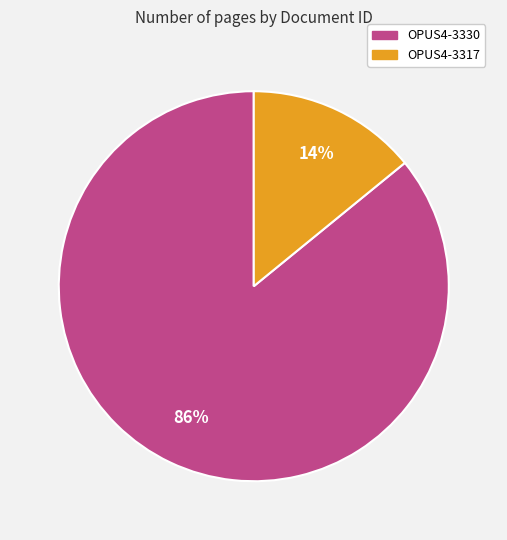

The OPUS4-3330 slice represents 86% of the pie. True or false?

True